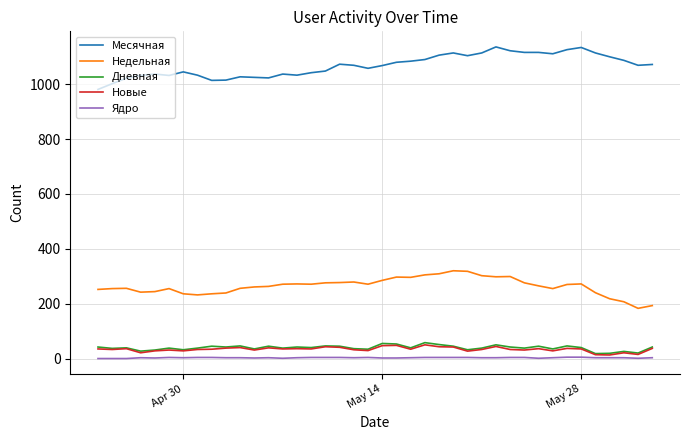

True or false: Месячная and Новые cross at least once.

False